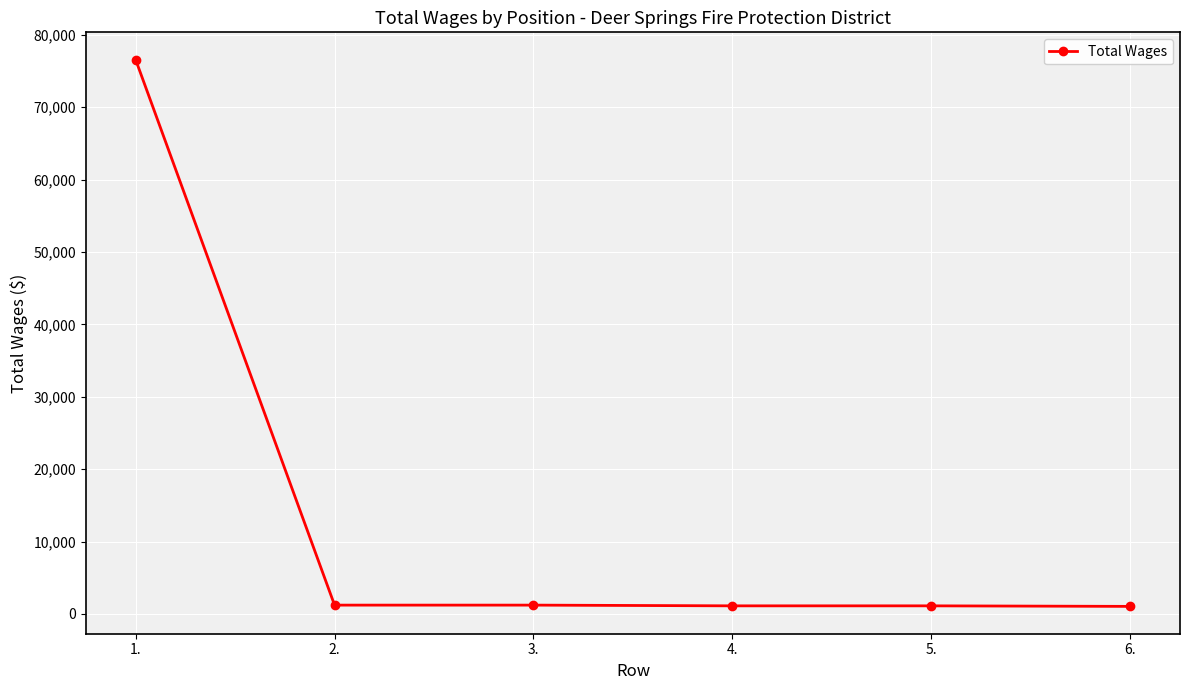

True or false: there are more than 2 points higher than both neighbors.

False